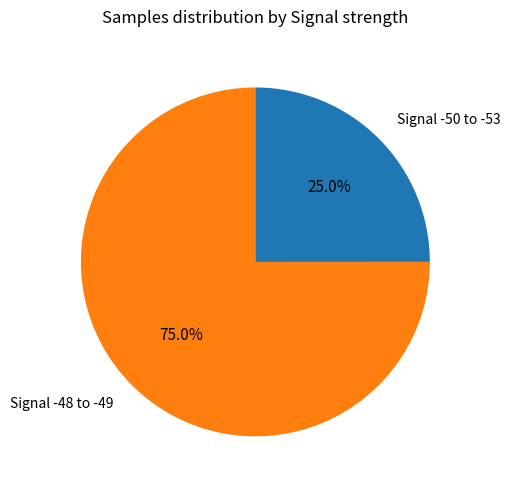

What is the total percentage of Signal -48 to -49 and Signal -50 to -53?

100.0%